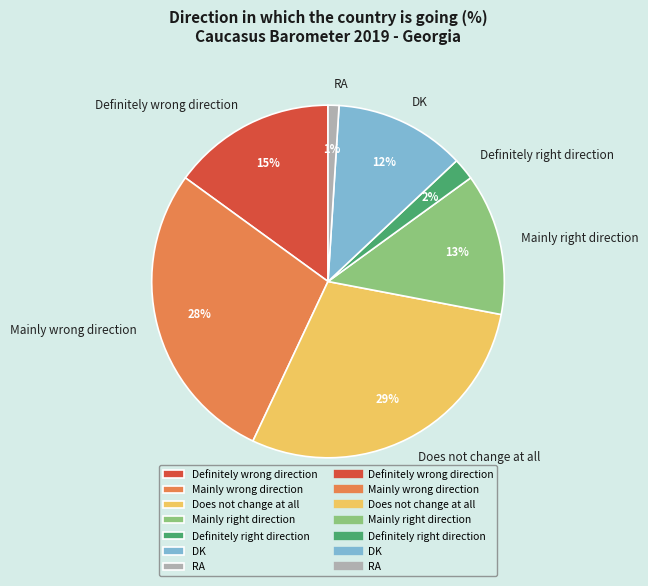

Is Does not change at all the majority of the pie?

No